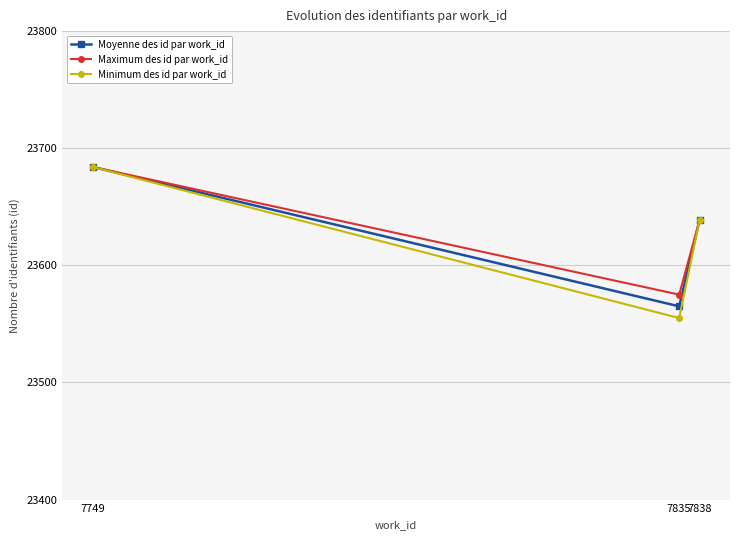

Which series has the widest spread of values?

Minimum des id par work_id